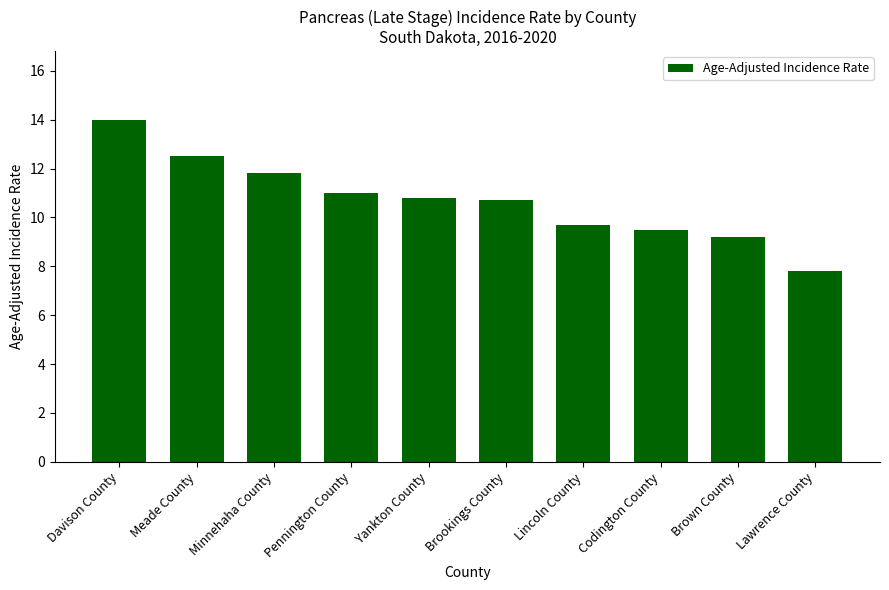

Are the bars horizontal?

No